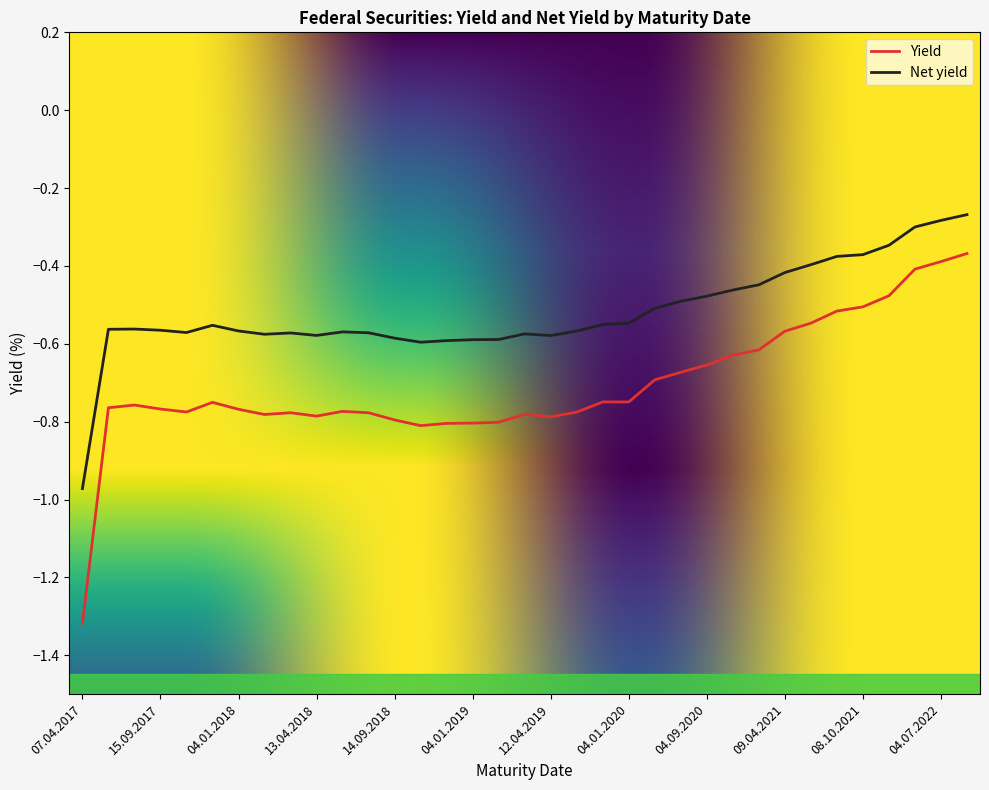

Which series has the largest range (max minus min)?

Yield